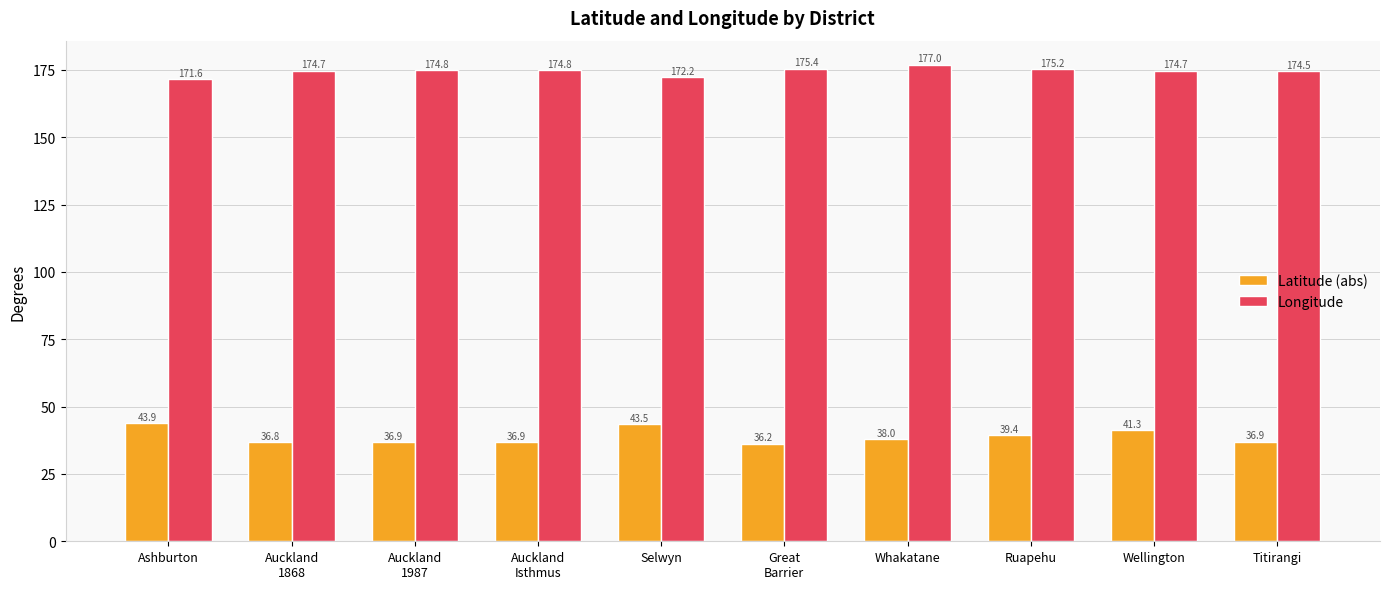

At Ruapehu, list the series in order from largest to smallest.

Longitude, Latitude (abs)